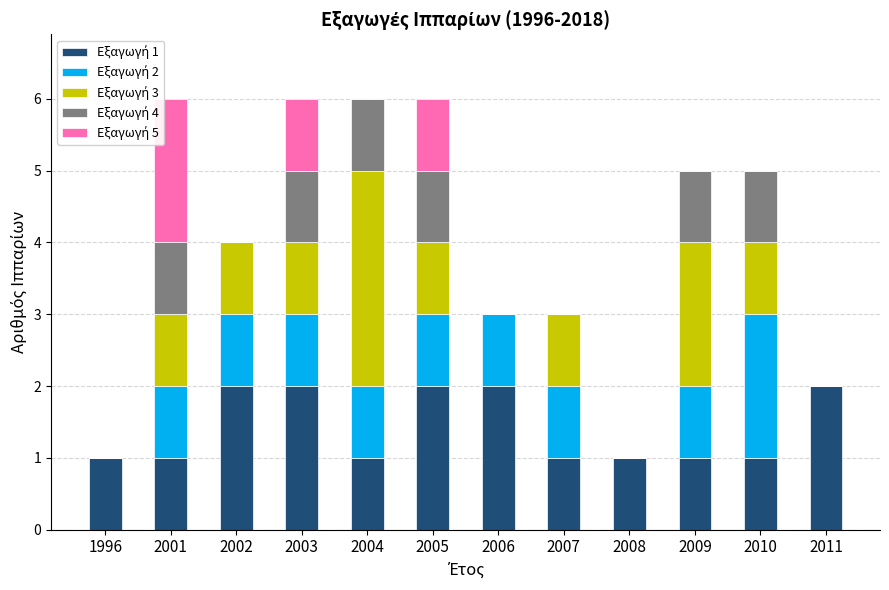

Count the number of categories in the chart.

12